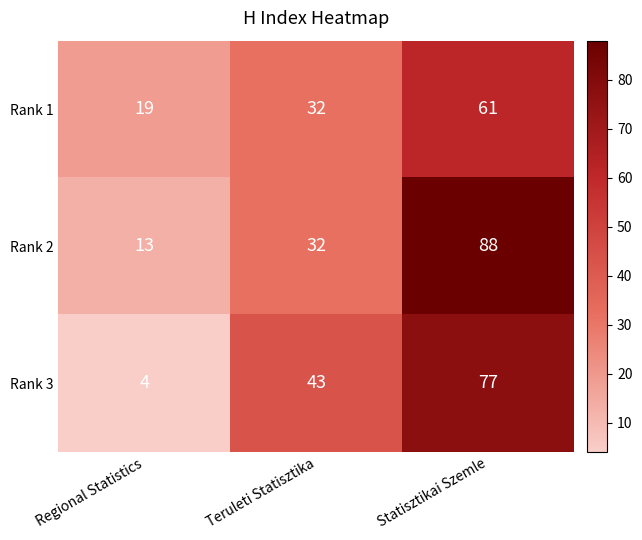

How many data points does each series have?

3